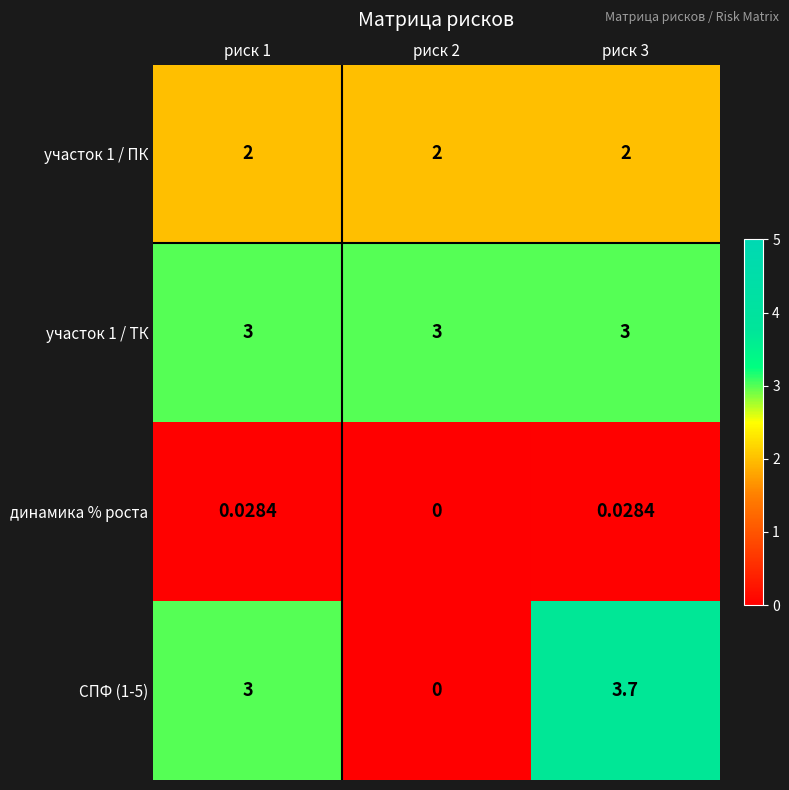

Which series has the widest spread of values?

СПФ (1-5)